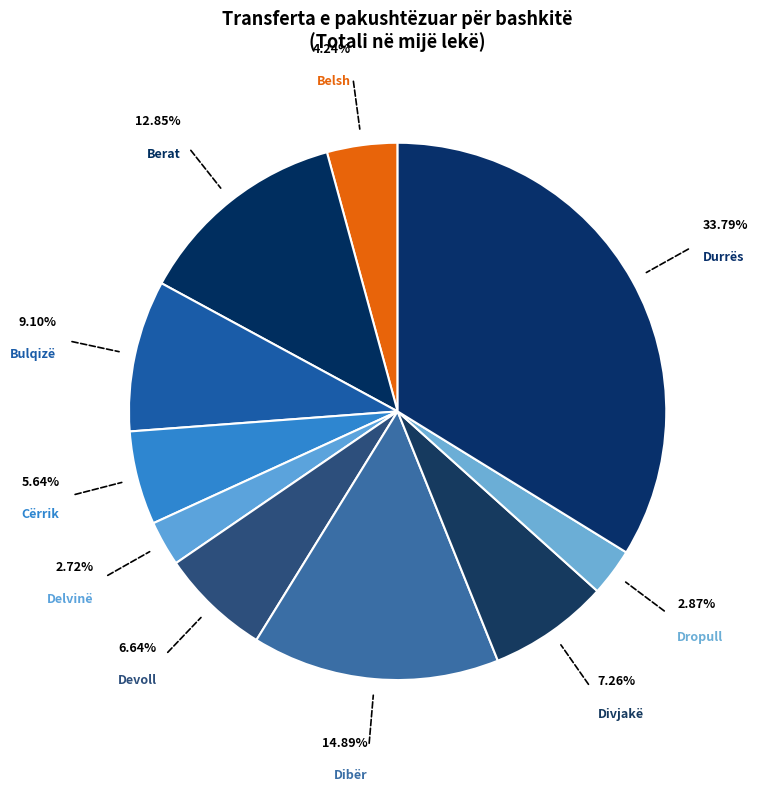

How many slices are in this pie chart?

10